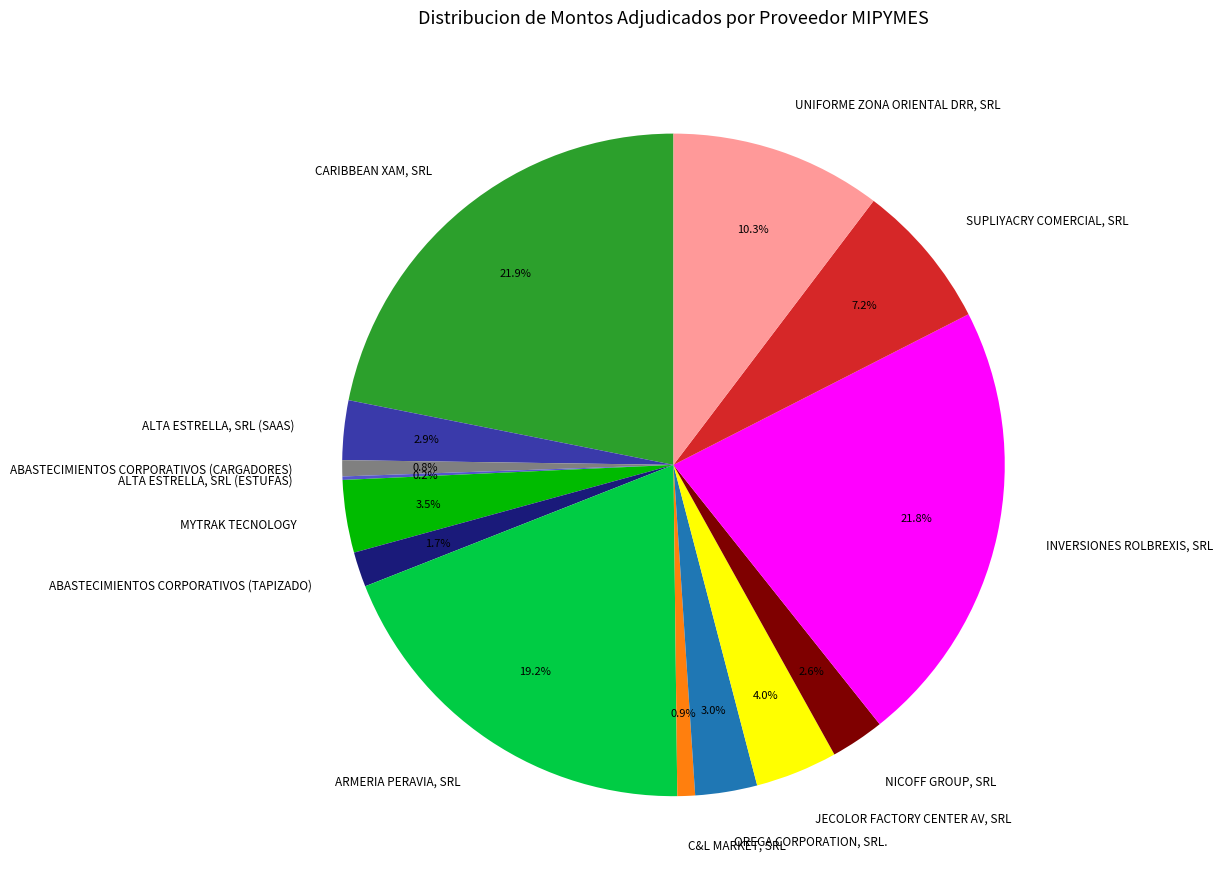

How much of the chart is everything except C&L MARKET, SRL?

99.1%